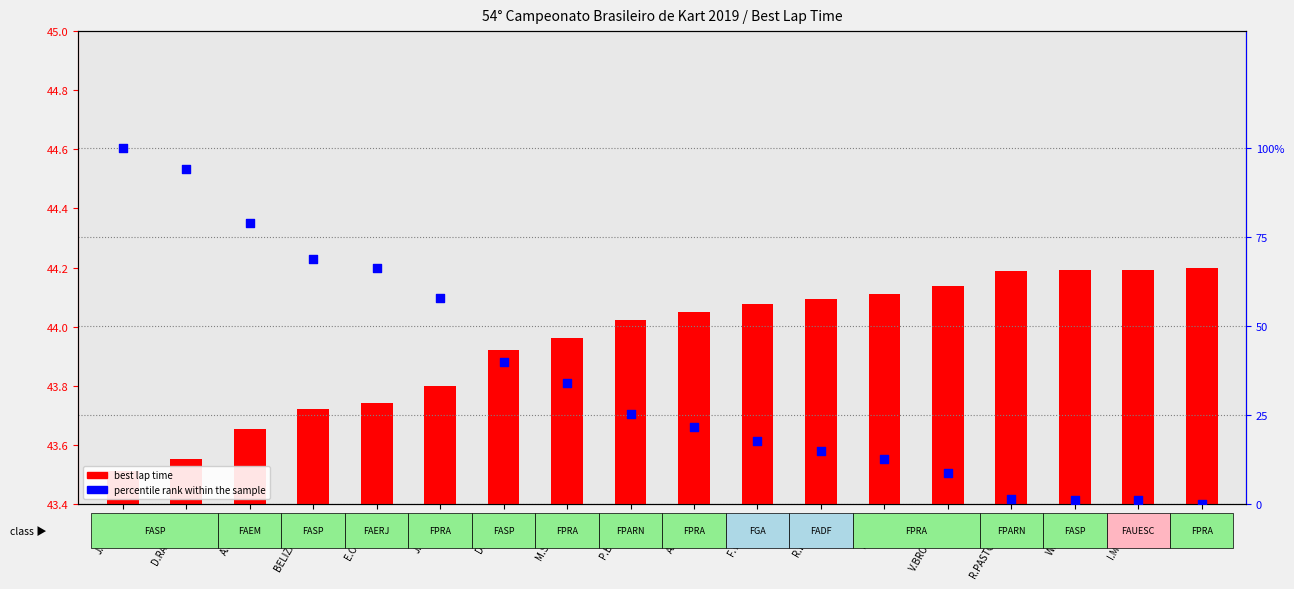

Which series contains the highest Y value?

percentile rank within the sample